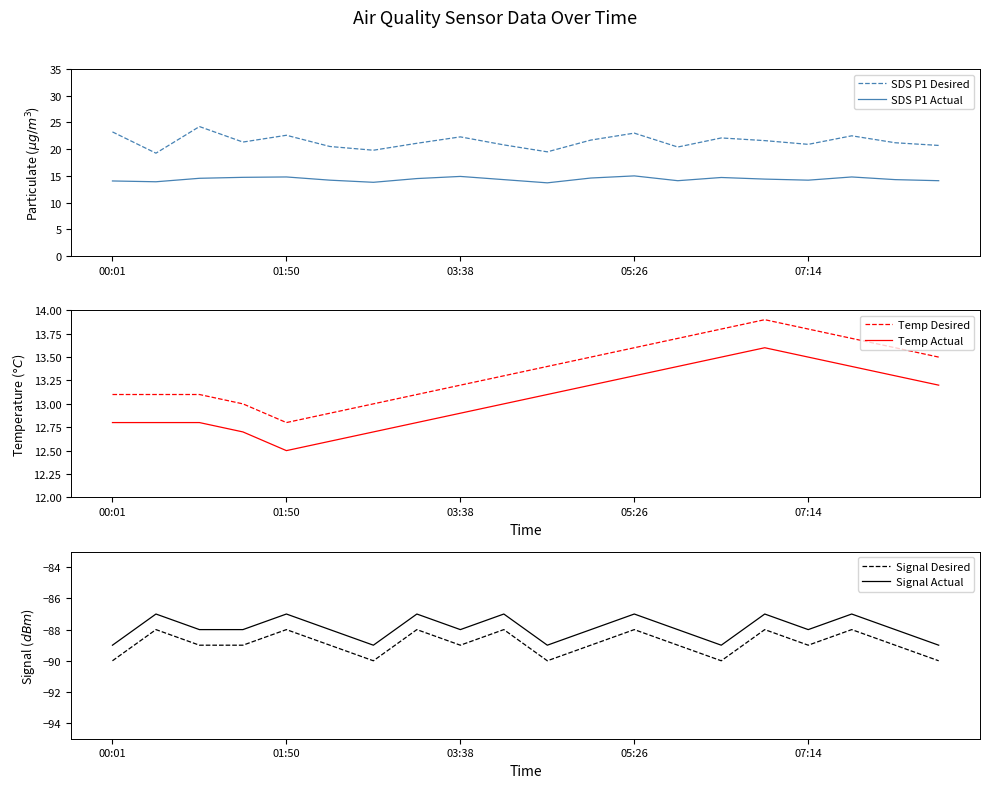

What is the difference between the maximum and minimum values in the Signal Actual series?

2